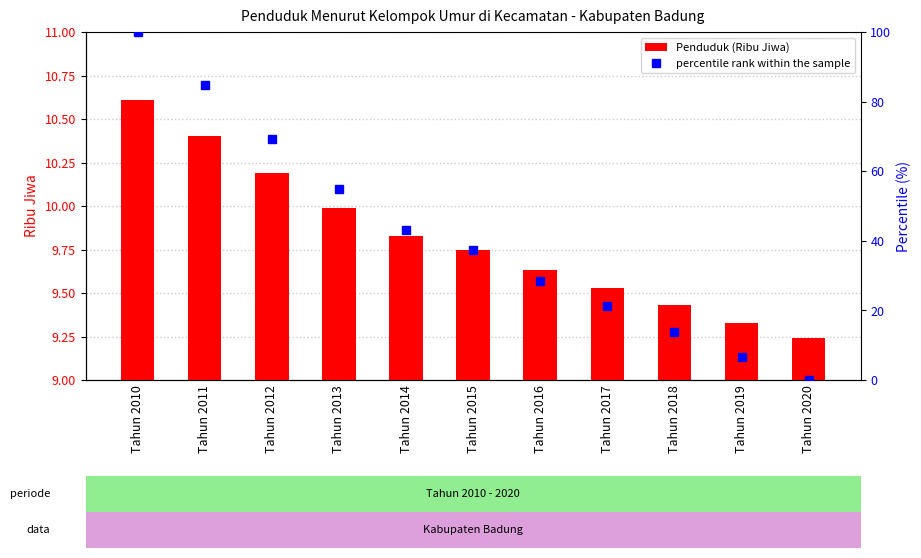

What value does the Penduduk (Ribu Jiwa) series have at Tahun 2011?

10.4